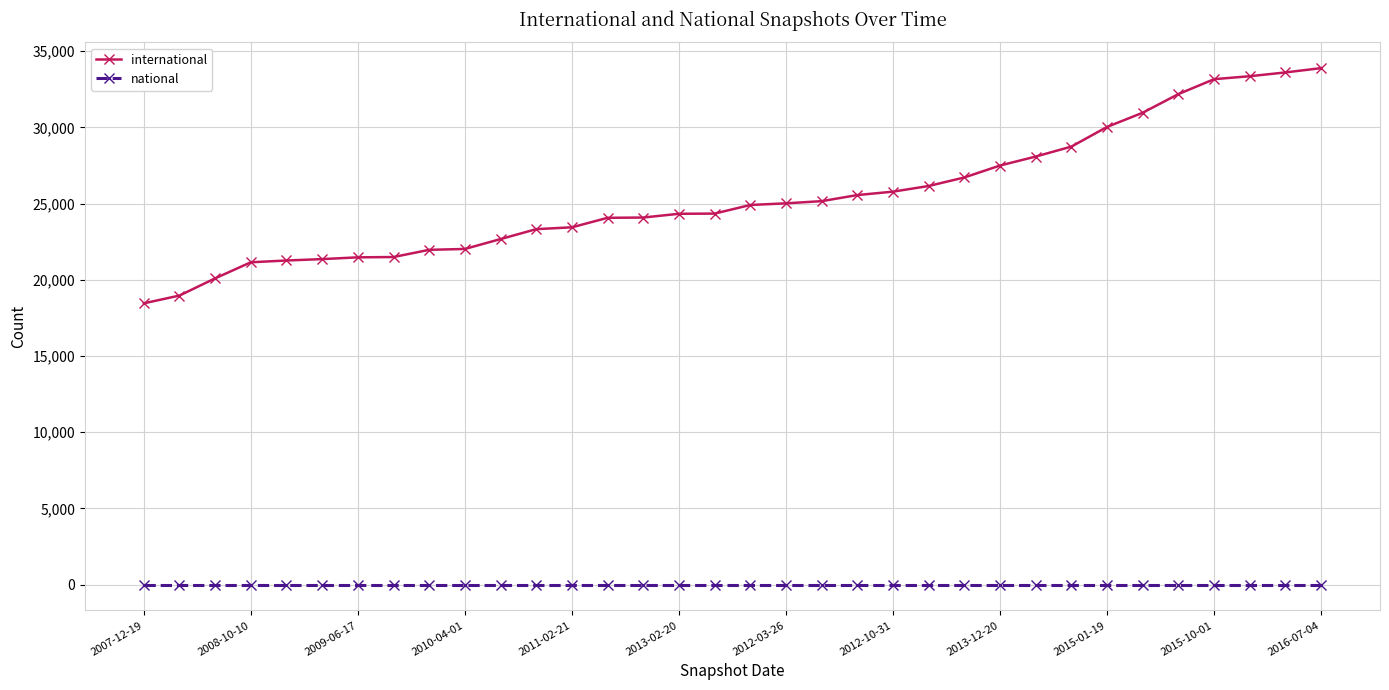

What is the average value of the international series?

25448